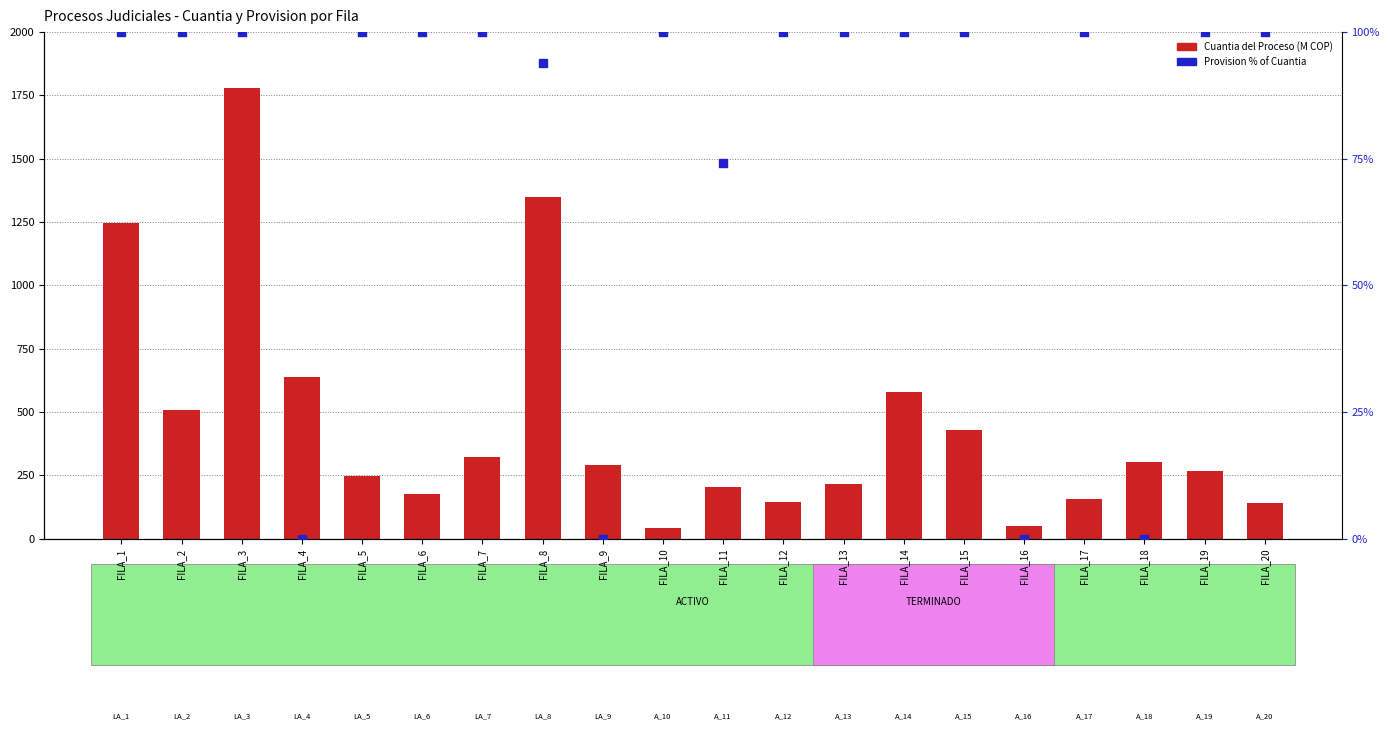

Which series has the largest Y range (max minus min)?

Cuantia del Proceso (M)